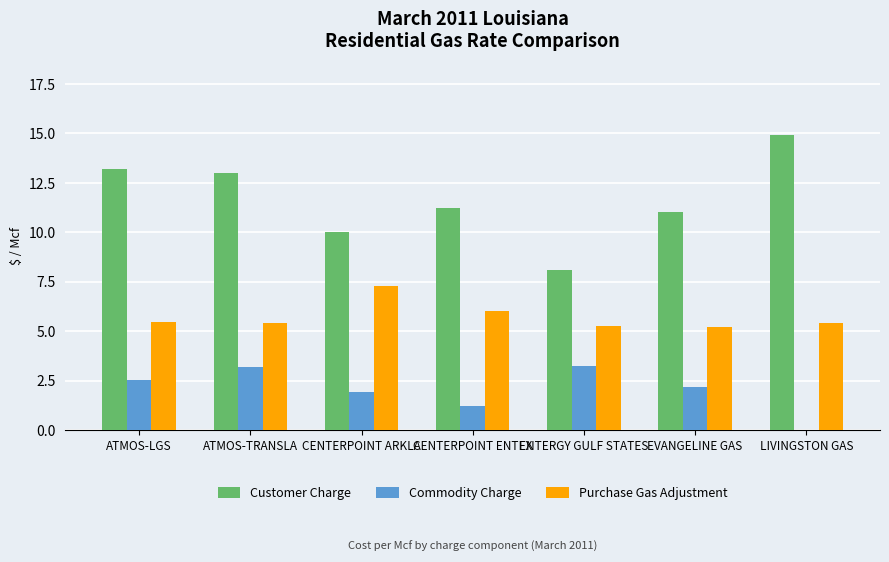

The value of Purchase Gas Adjustment at ATMOS-TRANSLA is 7.7. True or false?

False